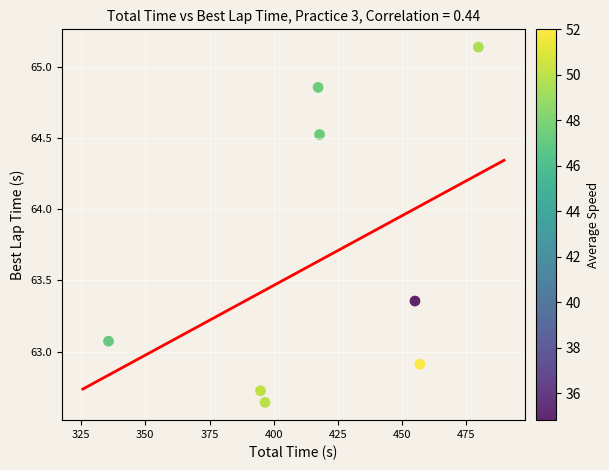

What is the average Y value?

63.7